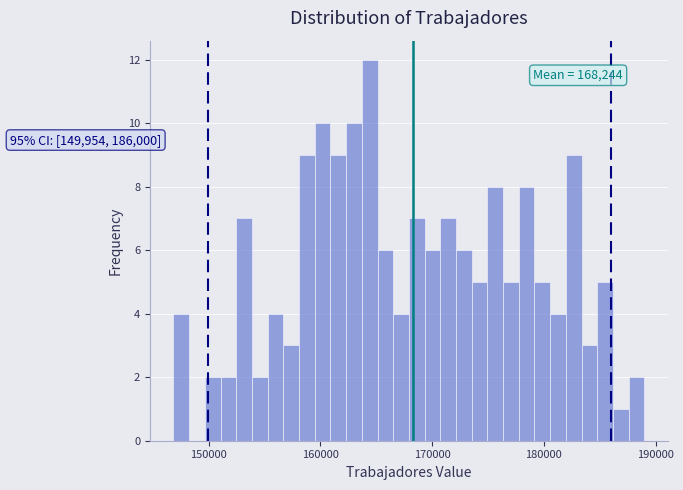

Around what value on the x-axis is the tallest bar? Give the approximate position of its centre, as read against the axis.

164000